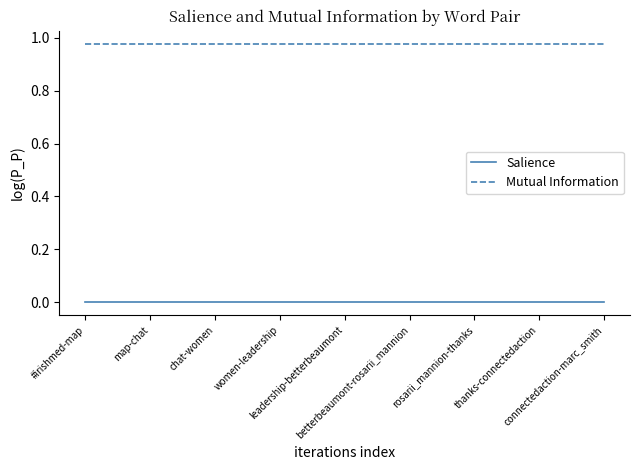

Which series has the largest total across all categories?

Mutual Information